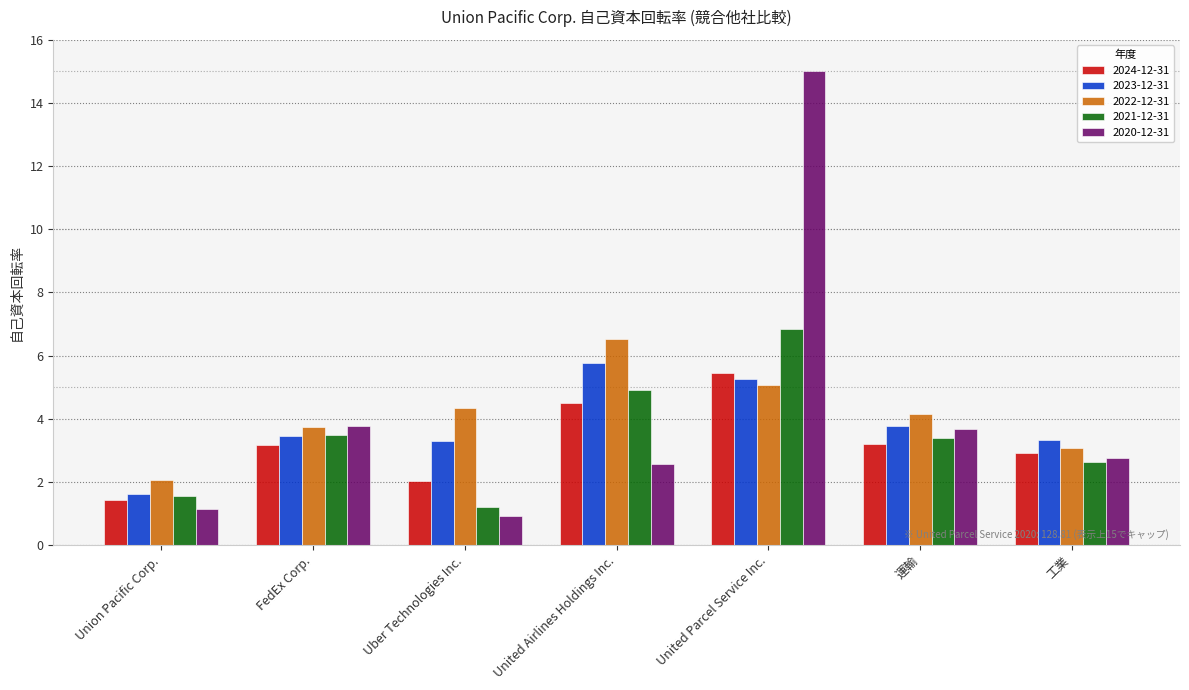

The value of 2023-12-31 at United Parcel Service Inc. is 2.9. True or false?

False